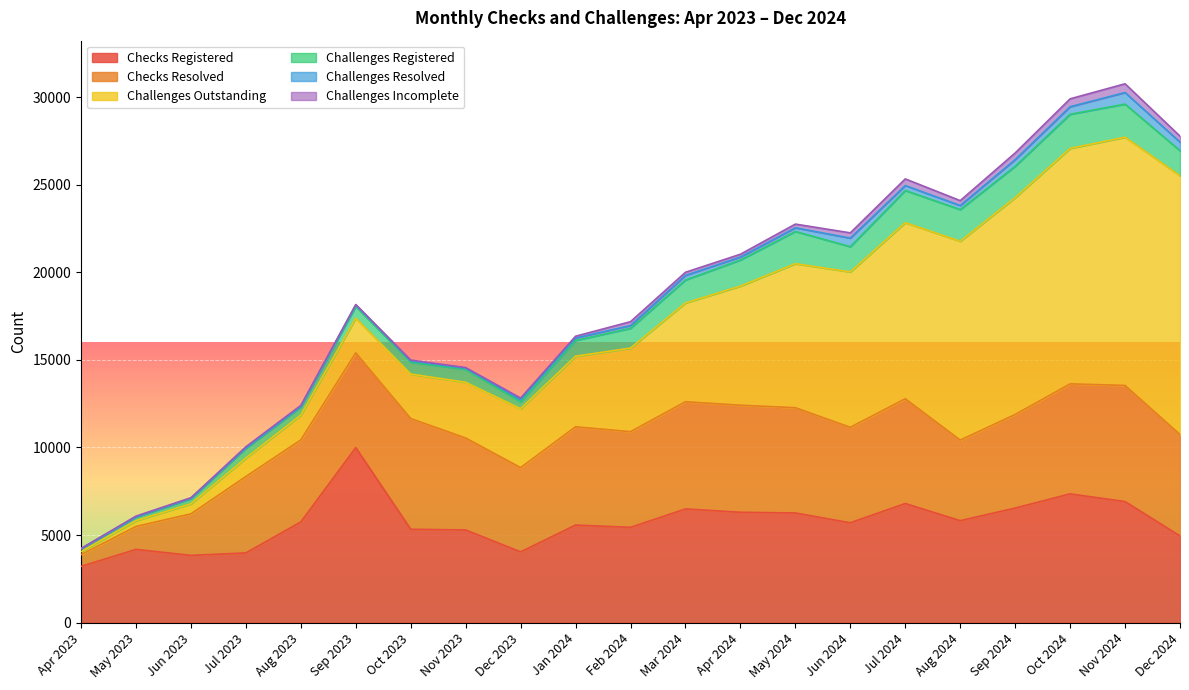

What is the average value of the Challenges Resolved series?

206